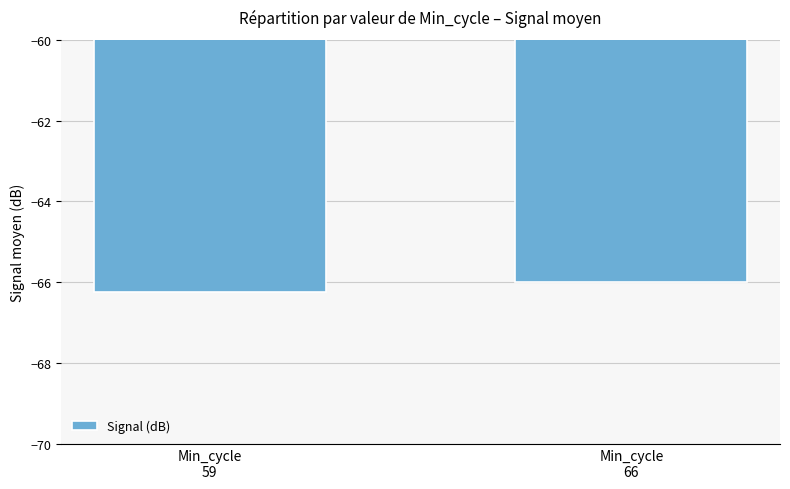

List the labels in order of value, largest first.

Min_cycle
66, Min_cycle
59